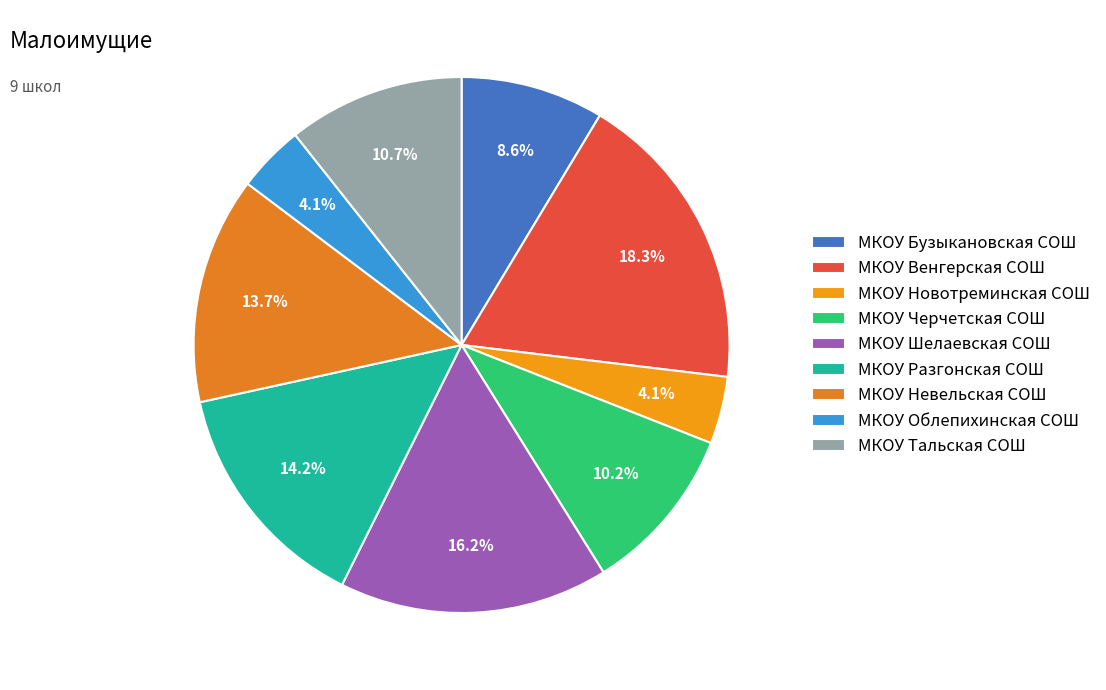

What is the total percentage of МКОУ Невельская СОШ and МКОУ Тальская СОШ?

24.4%